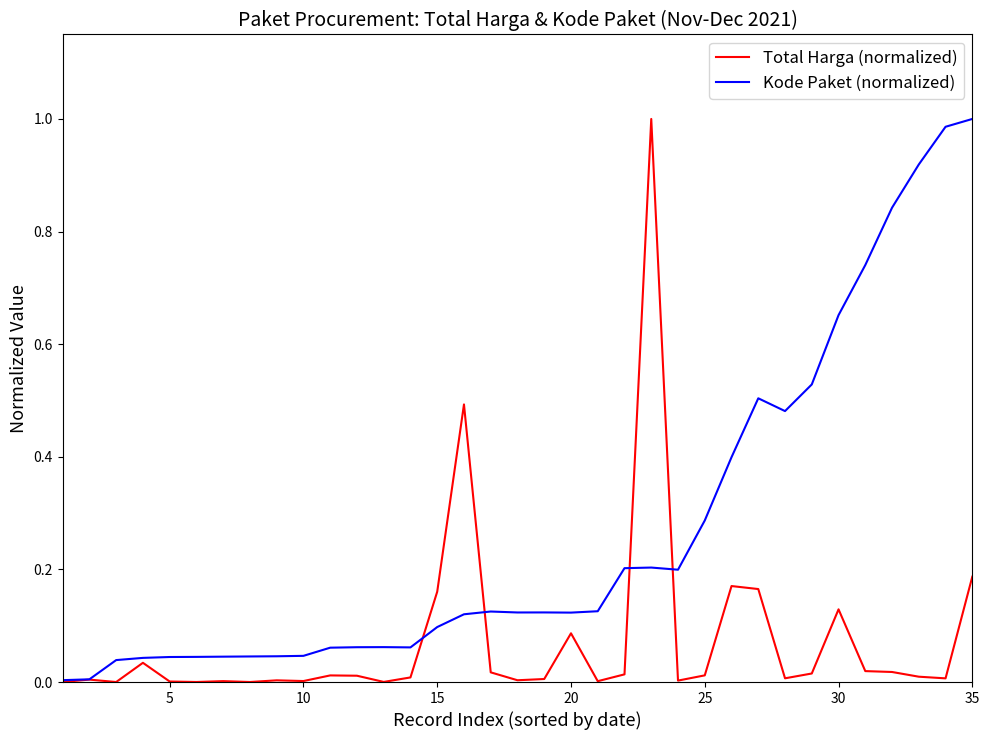

Which series has the largest total across all categories?

Kode Paket (normalized)